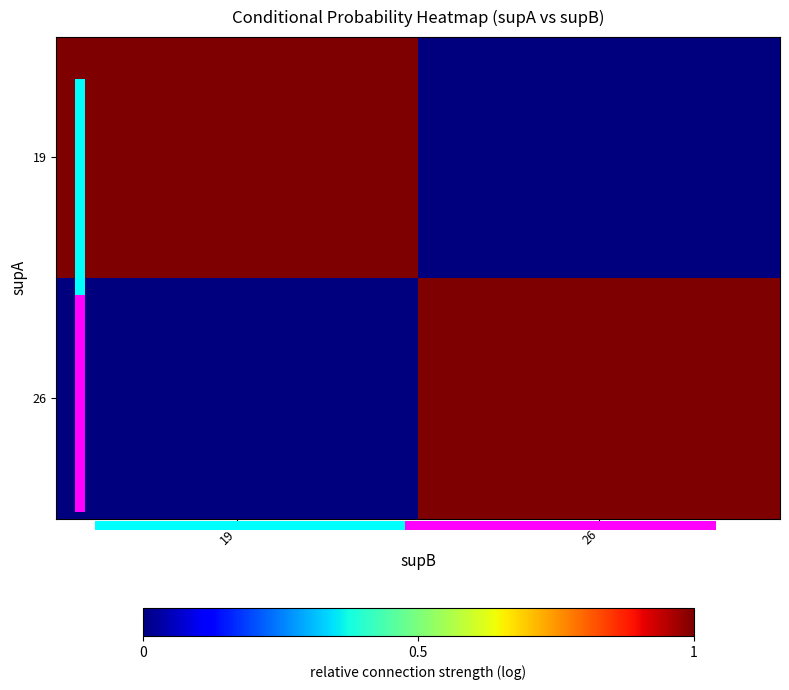

At which category is the sum across all series the highest?

26